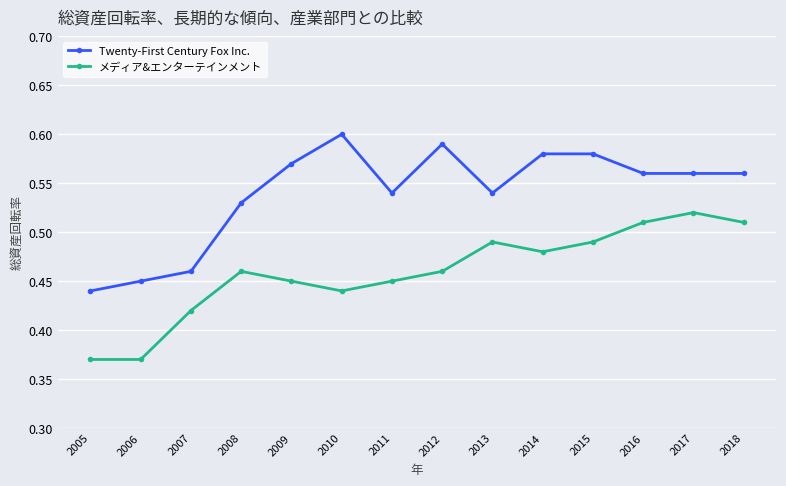

Is it true that Twenty-First Century Fox Inc. equals 0.3 at 2008?

False